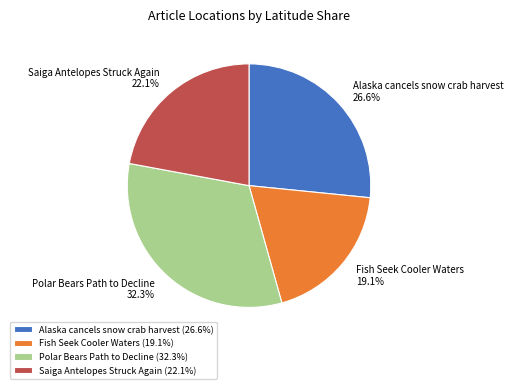

To the nearest percent, what is the combined percentage of Saiga Antelopes Struck Again and Alaska cancels snow crab harvest?

49%